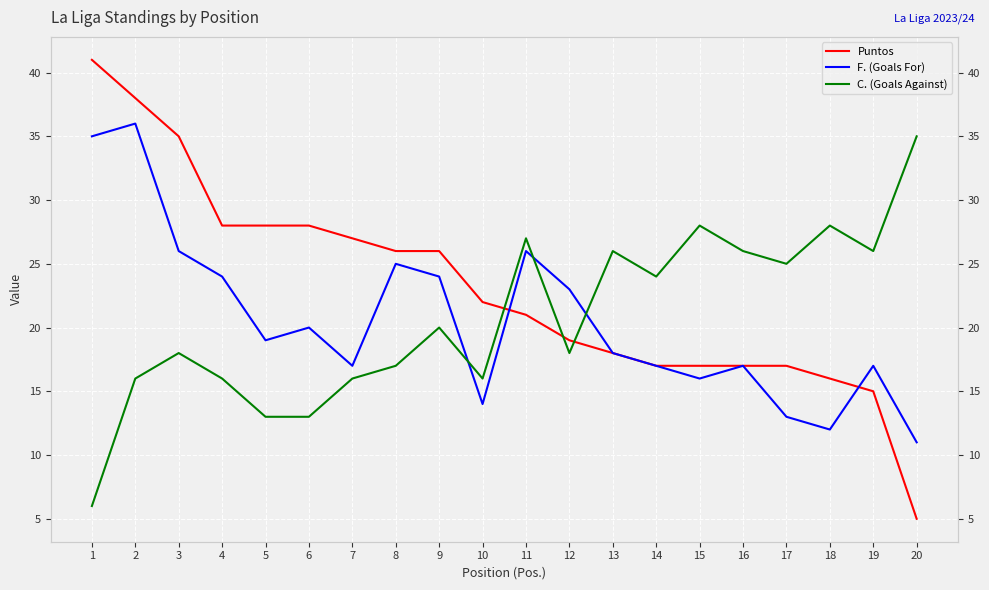

Reading left to right, what are all the values shown in this chart?

Puntos: 41	38	35	28	28	28	27	26	26	22	21	19	18	17	17	17	17	16	15	5
F. (Goals For): 35	36	26	24	19	20	17	25	24	14	26	23	18	17	16	17	13	12	17	11
C. (Goals Against): 6	16	18	16	13	13	16	17	20	16	27	18	26	24	28	26	25	28	26	35